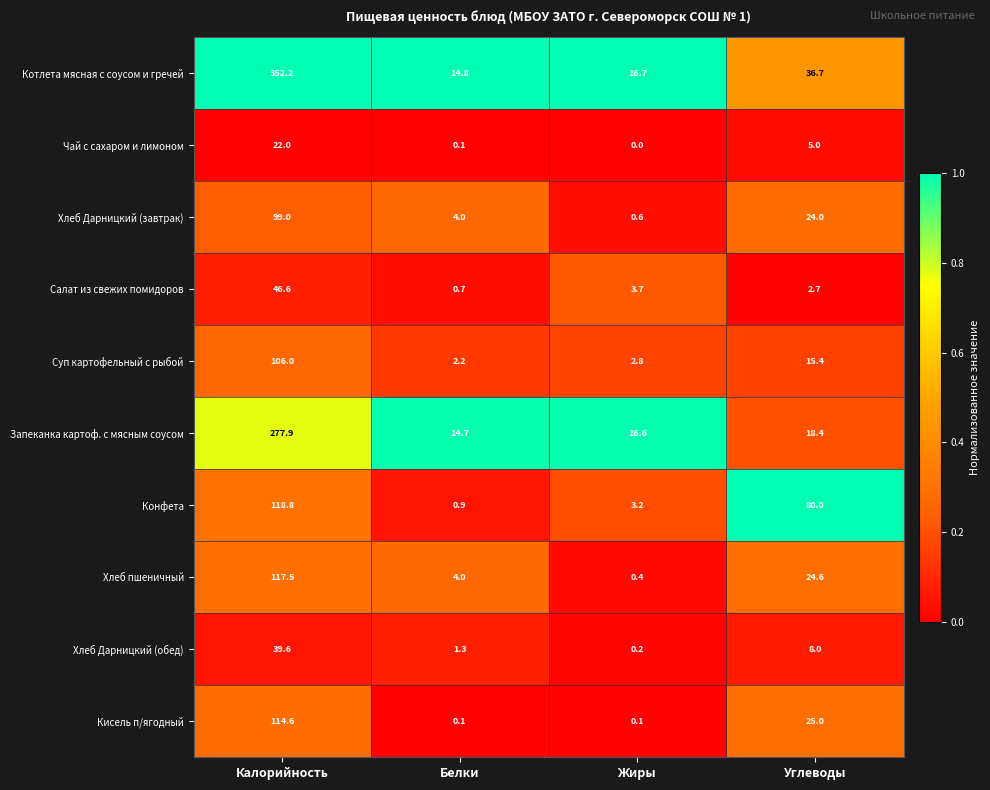

What is the spread (max minus min) of values at Жиры?

16.7